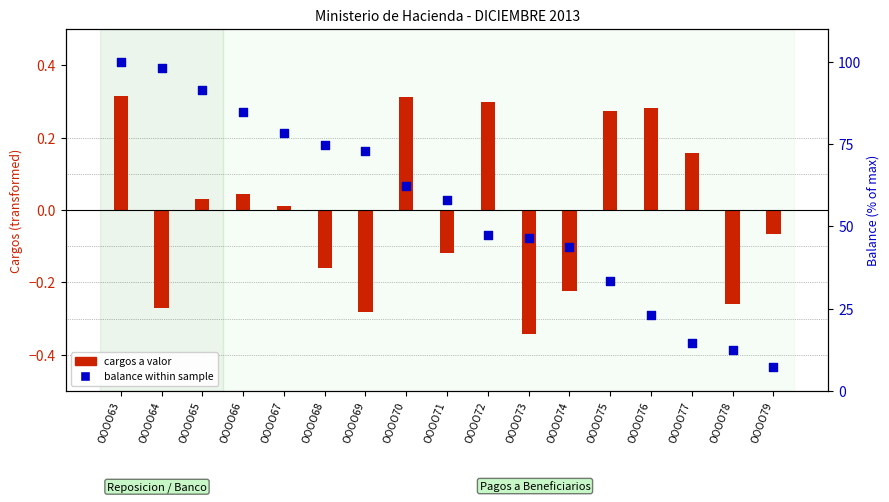

Which series reaches the minimum Y coordinate?

cargos a valor